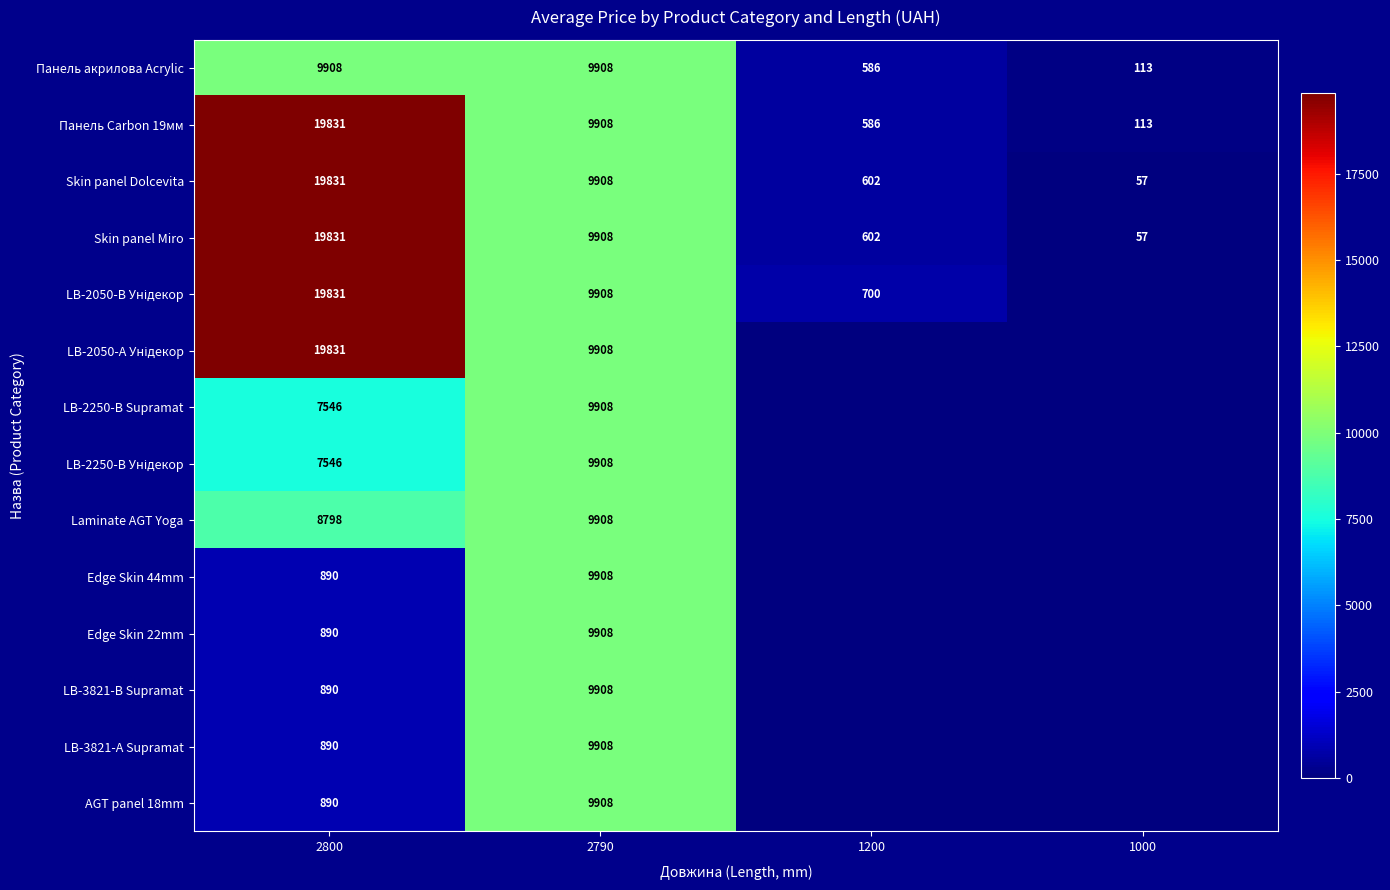

What is the difference between the maximum and minimum values in the Панель Carbon 19мм series?

19718